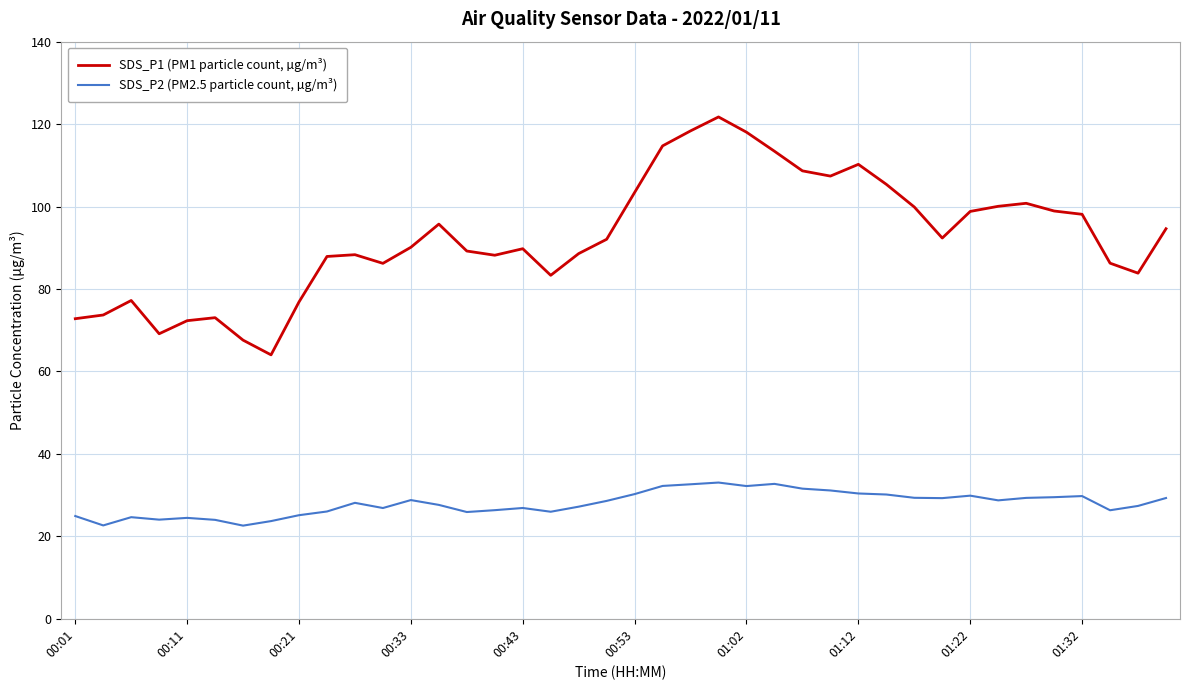

True or false: SDS_P2 (PM2.5 particle count, µg/m³) and SDS_P1 (PM1 particle count, µg/m³) cross at least once.

False